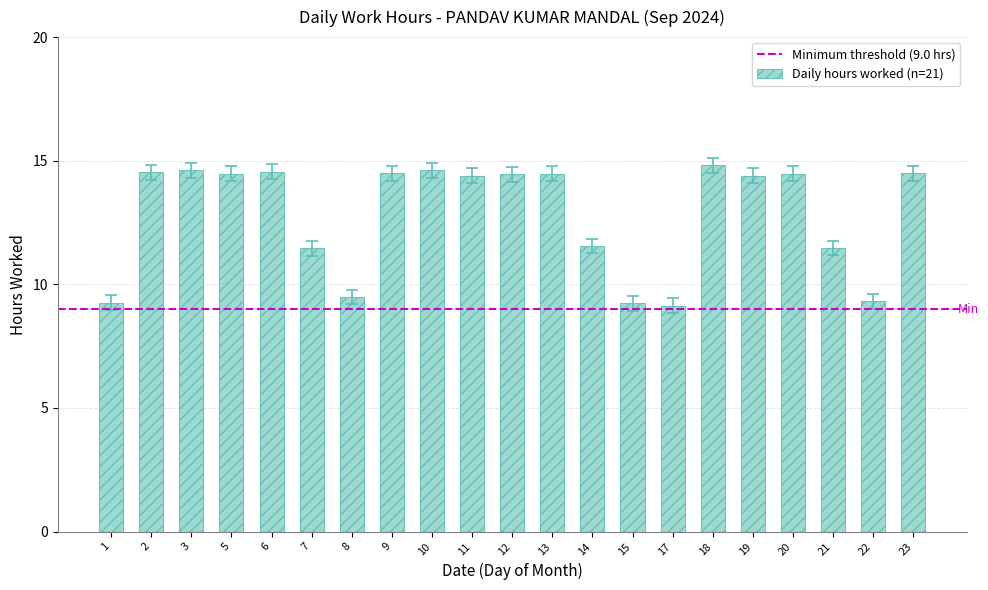

The chart shows a value of 9.1 at 2. True or false?

False